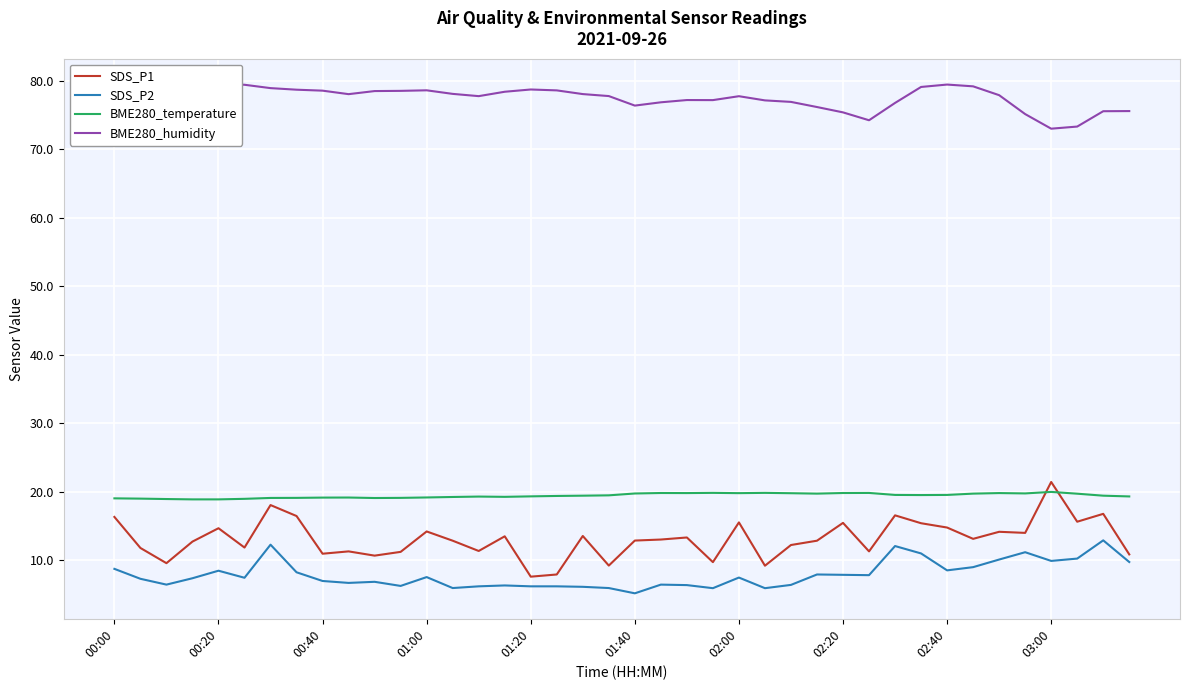

True or false: SDS_P2 and BME280_temperature intersect in this chart.

False